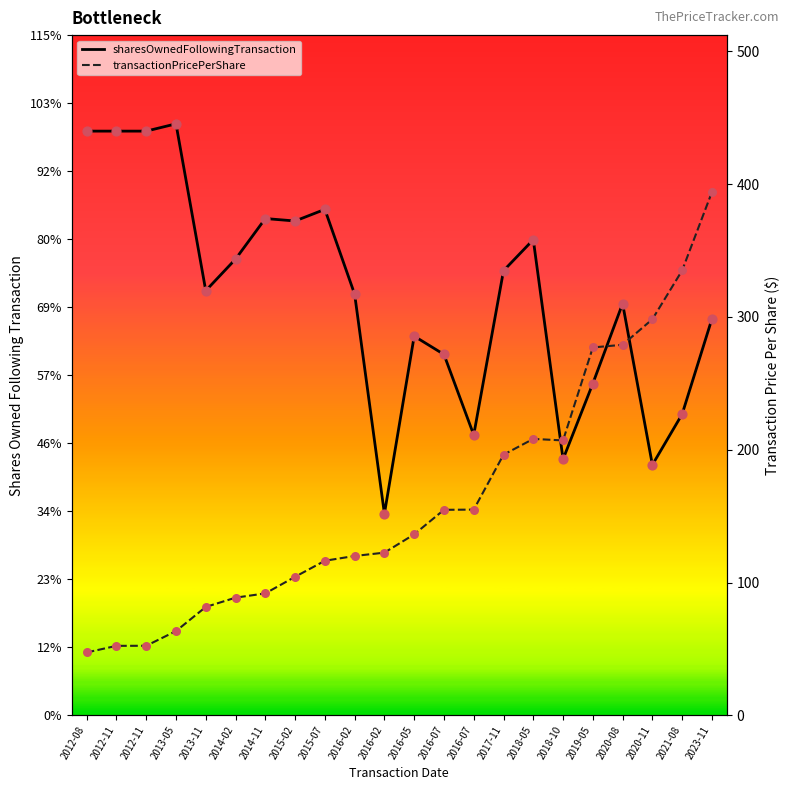

What is the total value across all series at 2012-11?

26665.3